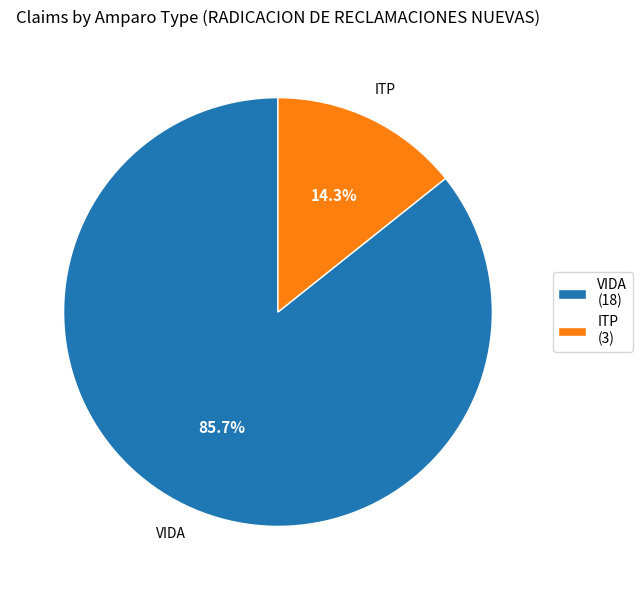

Approximately how many times larger is the value at ITP compared to VIDA?

0.2